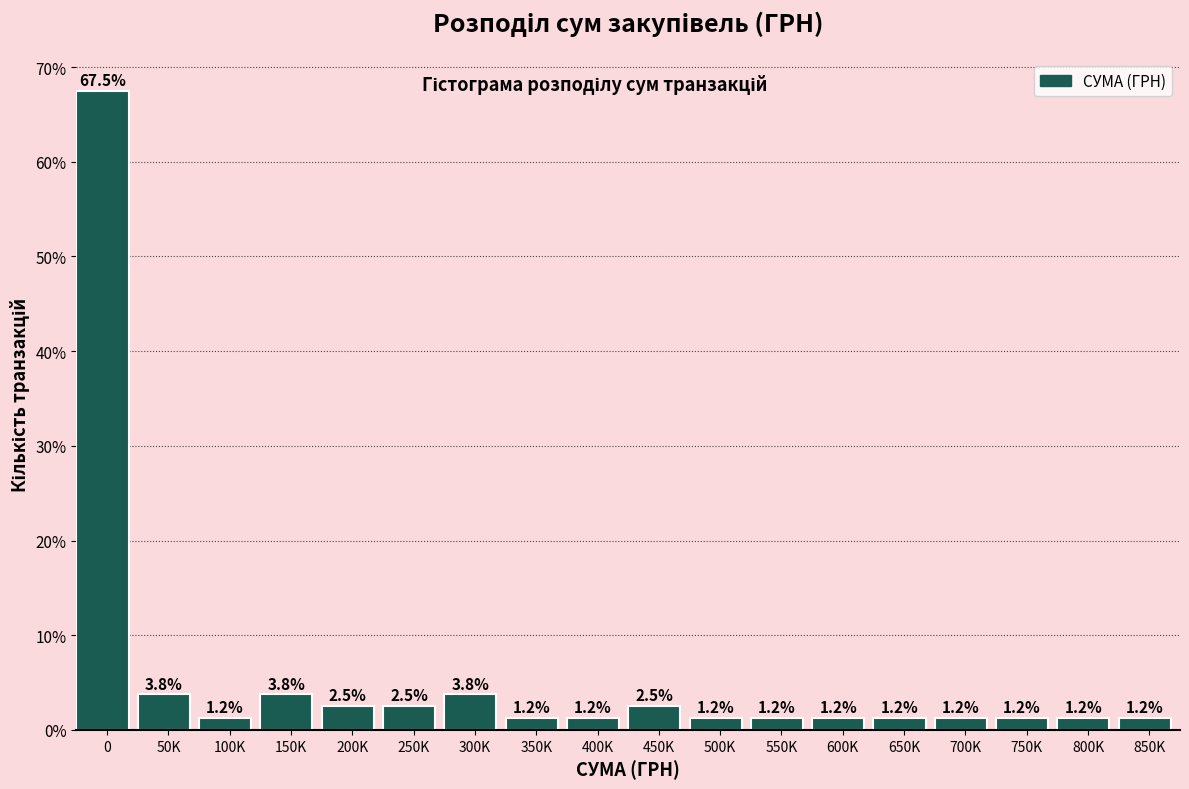

What position from the right is 150K?

15